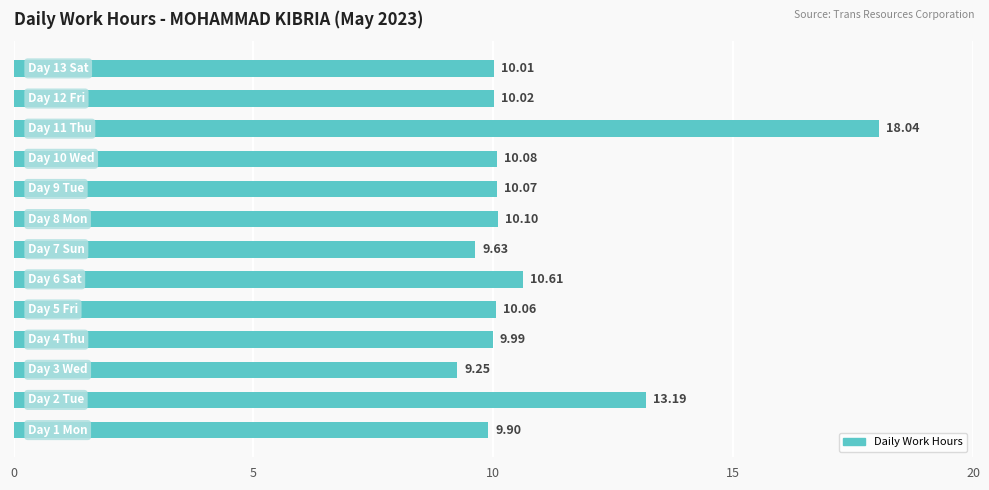

What is the average value?

10.8